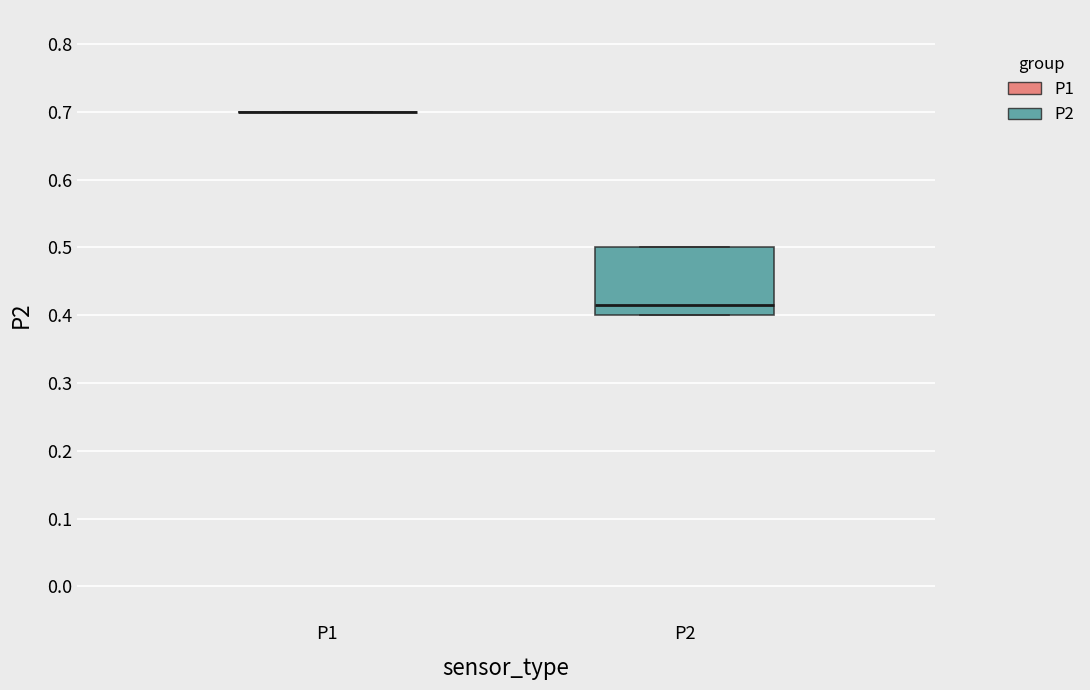

Which box is the tallest, from its lower edge to its upper edge?

P2